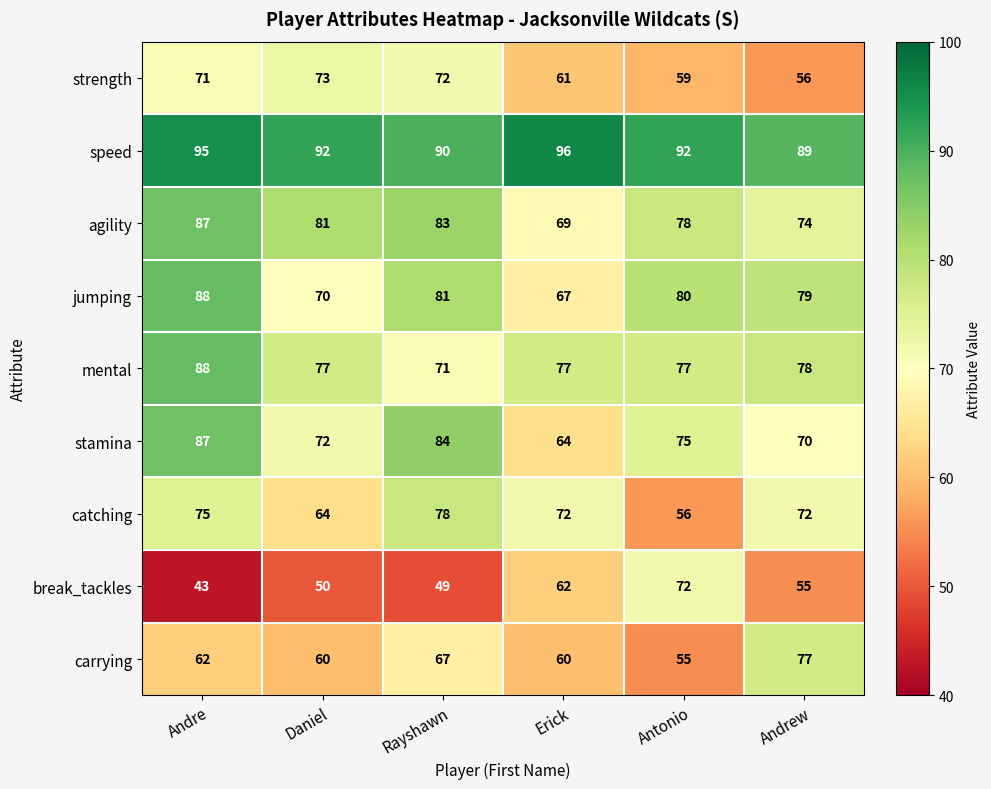

True or false: catching has a value of 64 at Daniel.

True